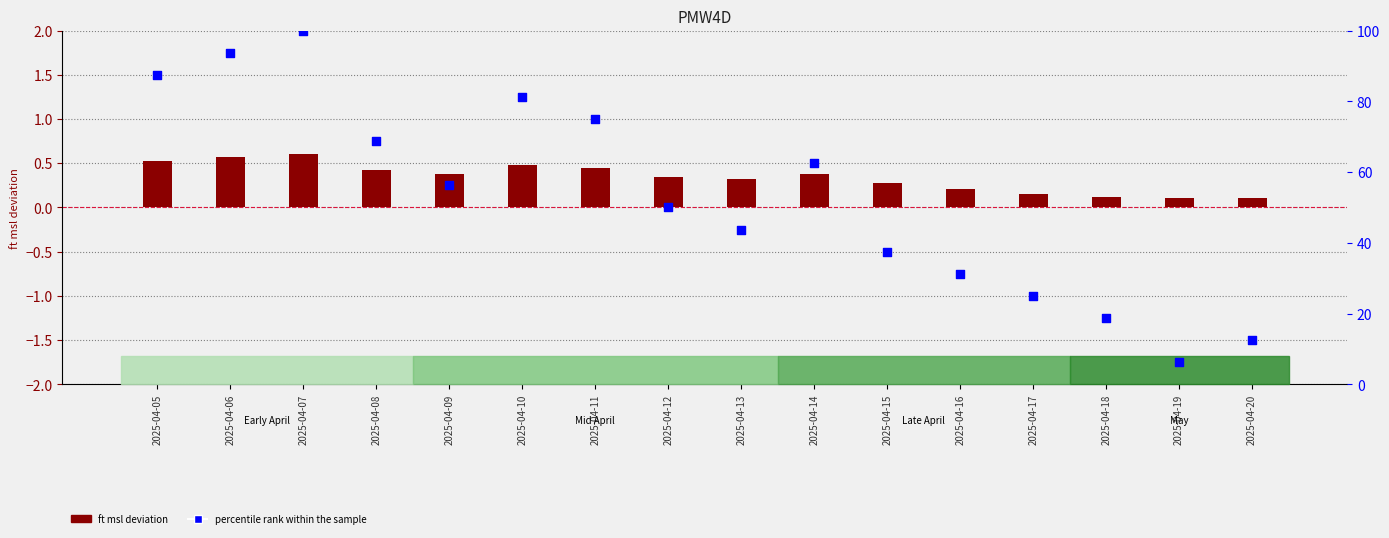

Which series has the largest Y range (max minus min)?

percentile rank within the sample